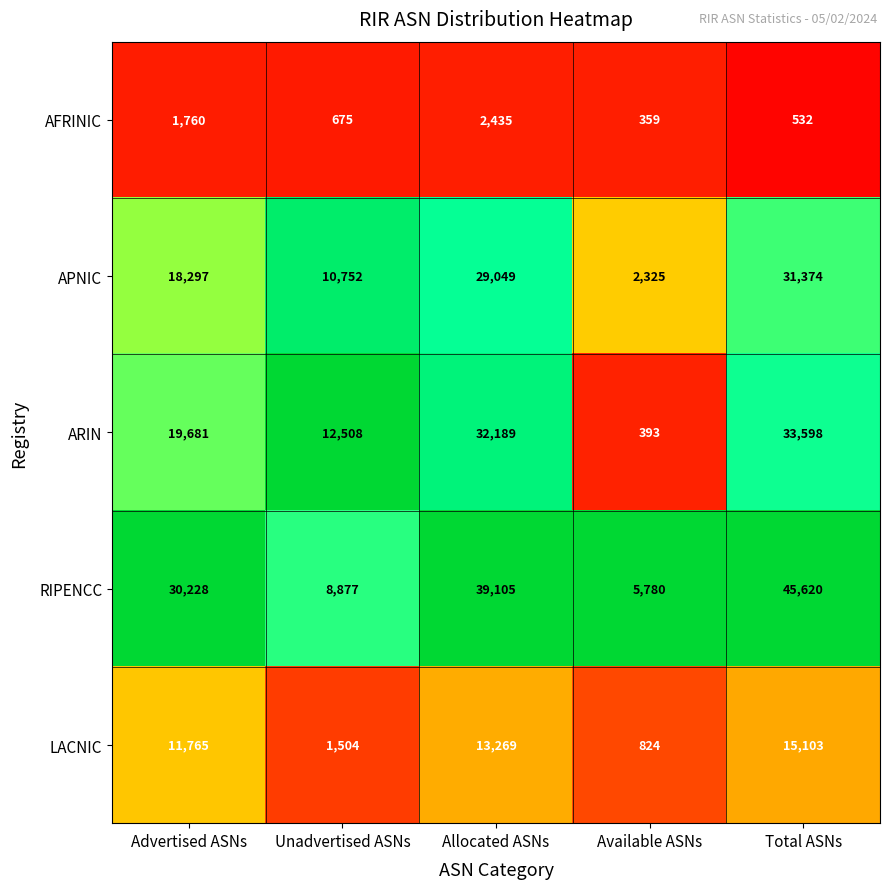

What is the greatest value displayed?

45620